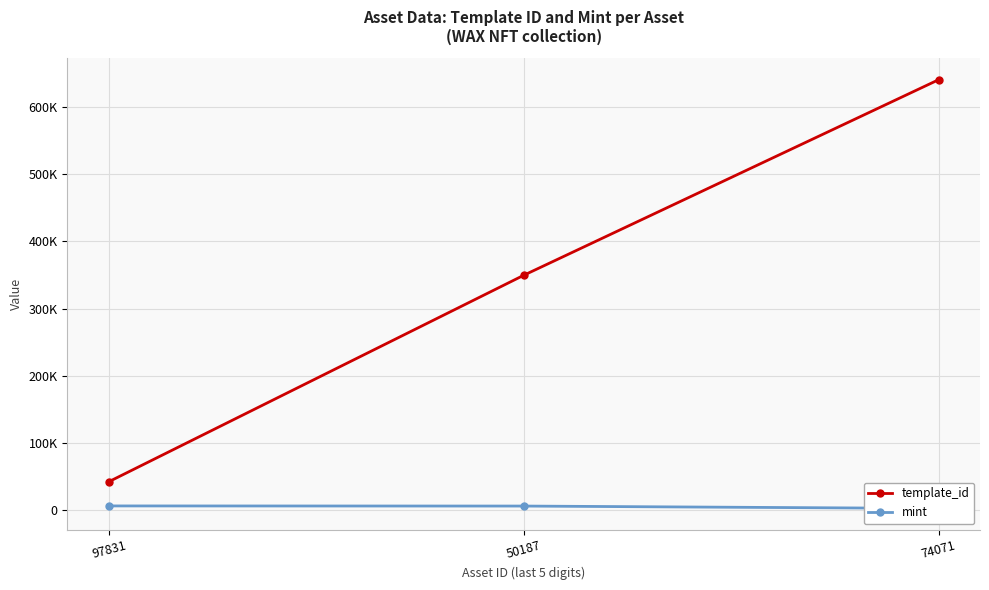

Is the value of template_id at 50187 greater than the value of mint at 97831?

Yes